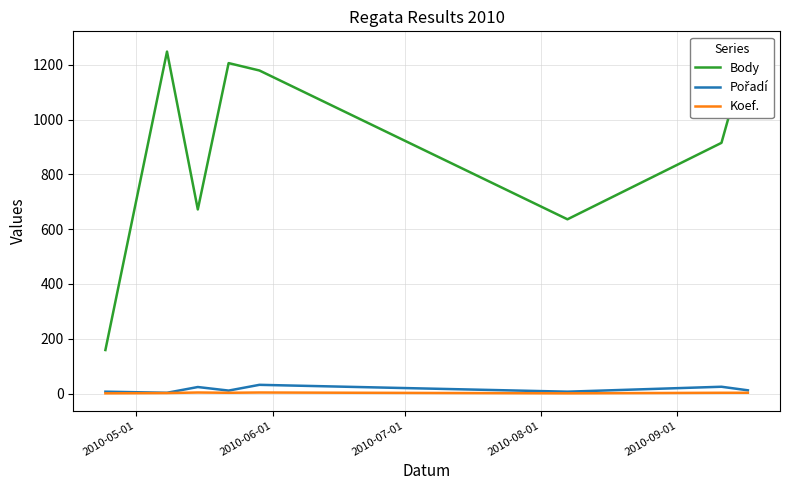

At which label is Koef. closest to 2?

2010-06-01